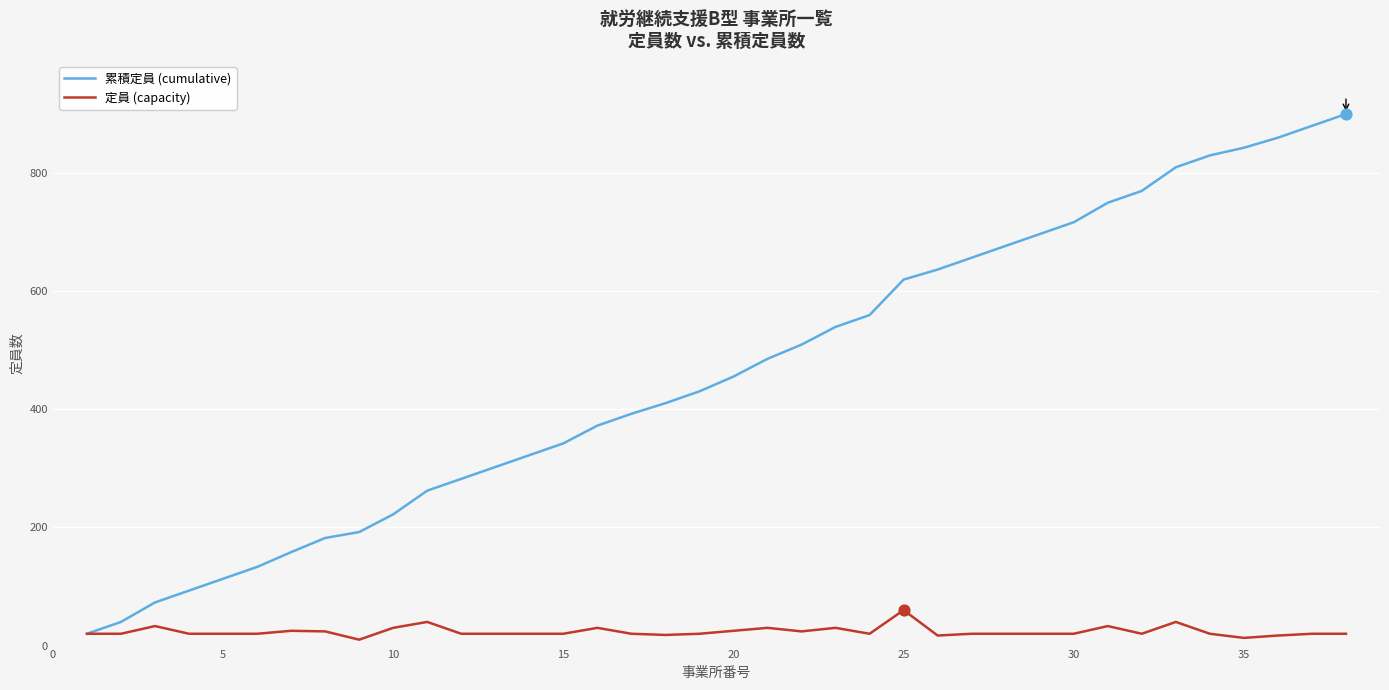

Which series has the largest range (max minus min)?

累積定員 (cumulative)